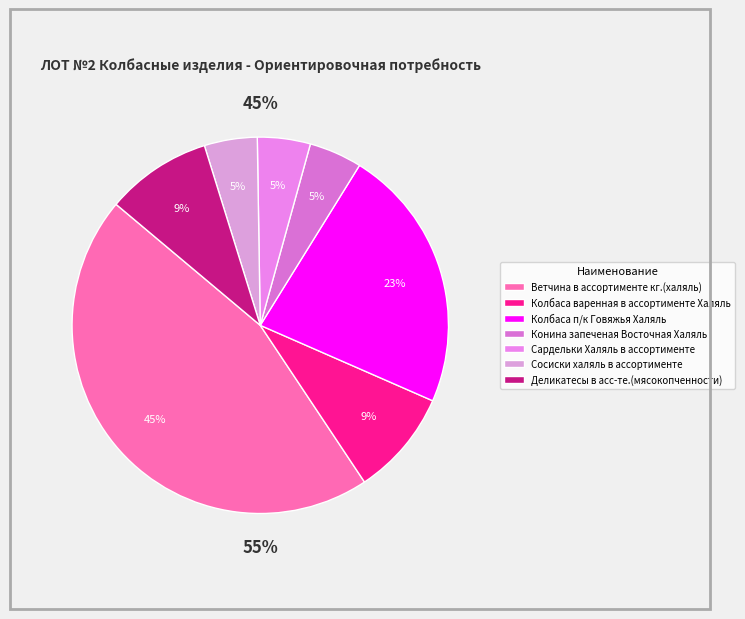

The Сосиски халяль в ассортименте slice represents 1% of the pie. True or false?

False